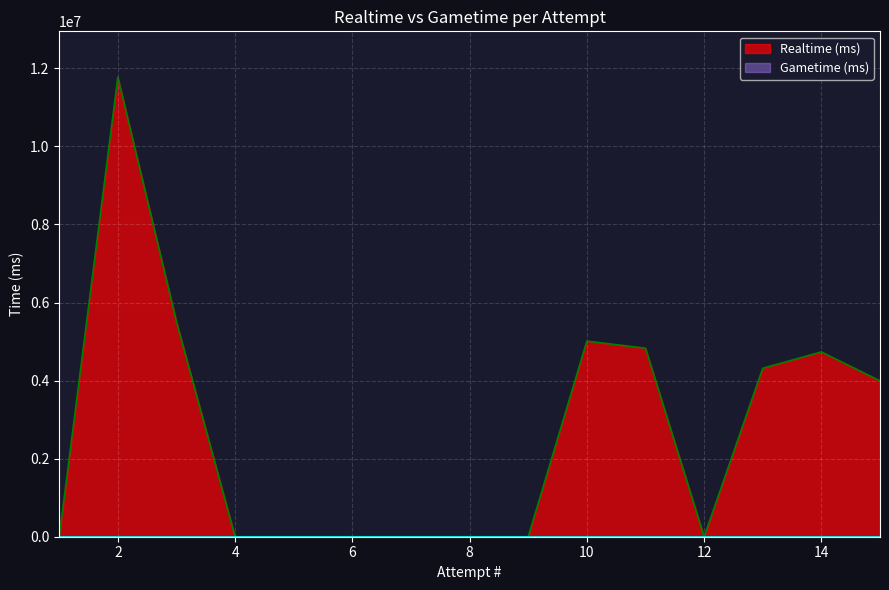

How many positive values are there?

7